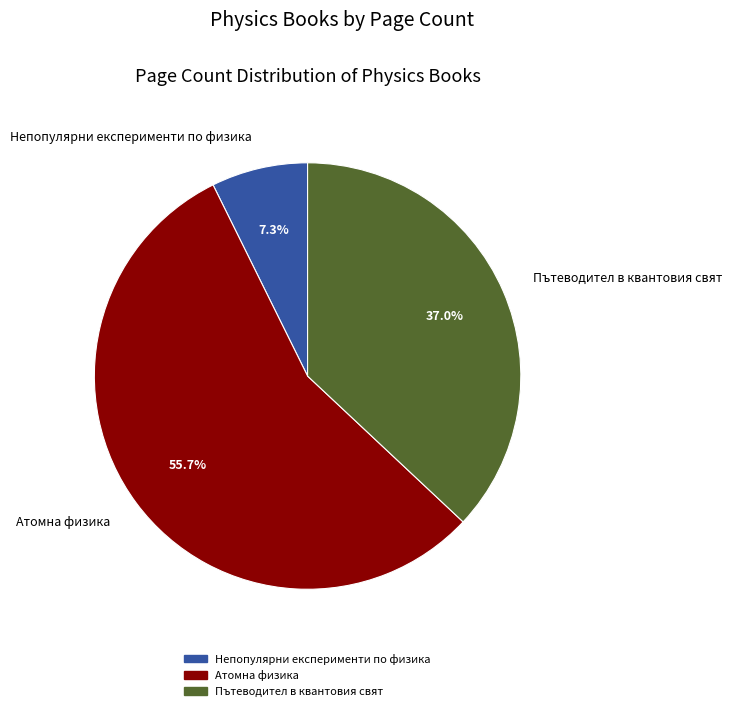

To the nearest percent, what percentage of the pie is Атомна физика?

56%